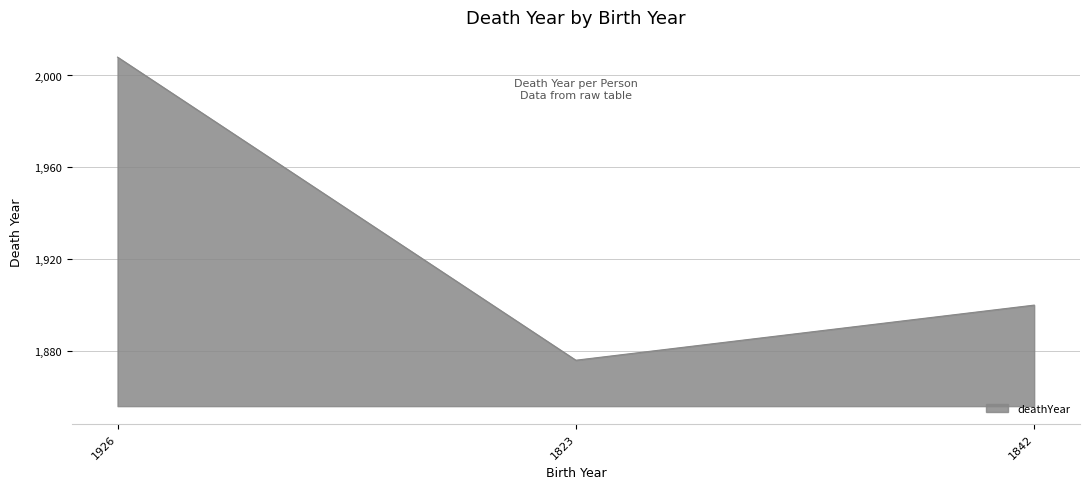

What is the difference between the second highest and minimum values?

24